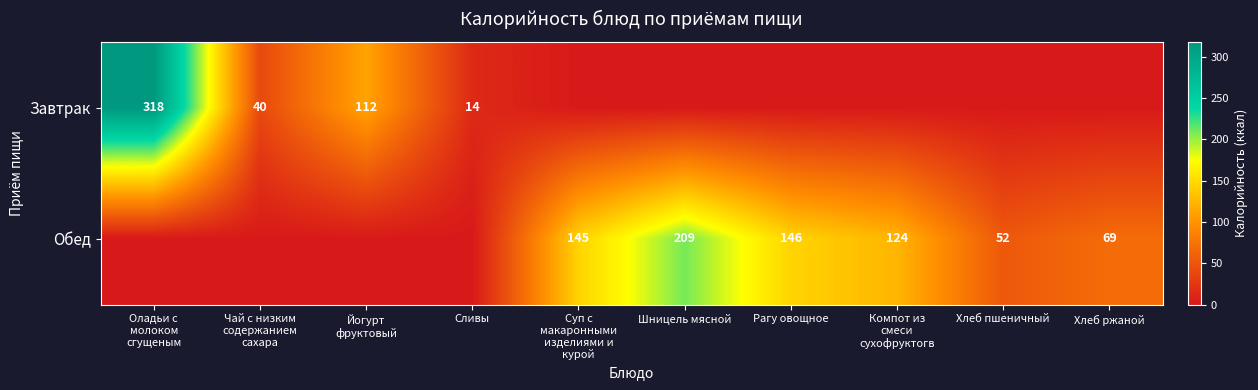

The Обед series shows 146 at Рагу овощное. True or false?

True